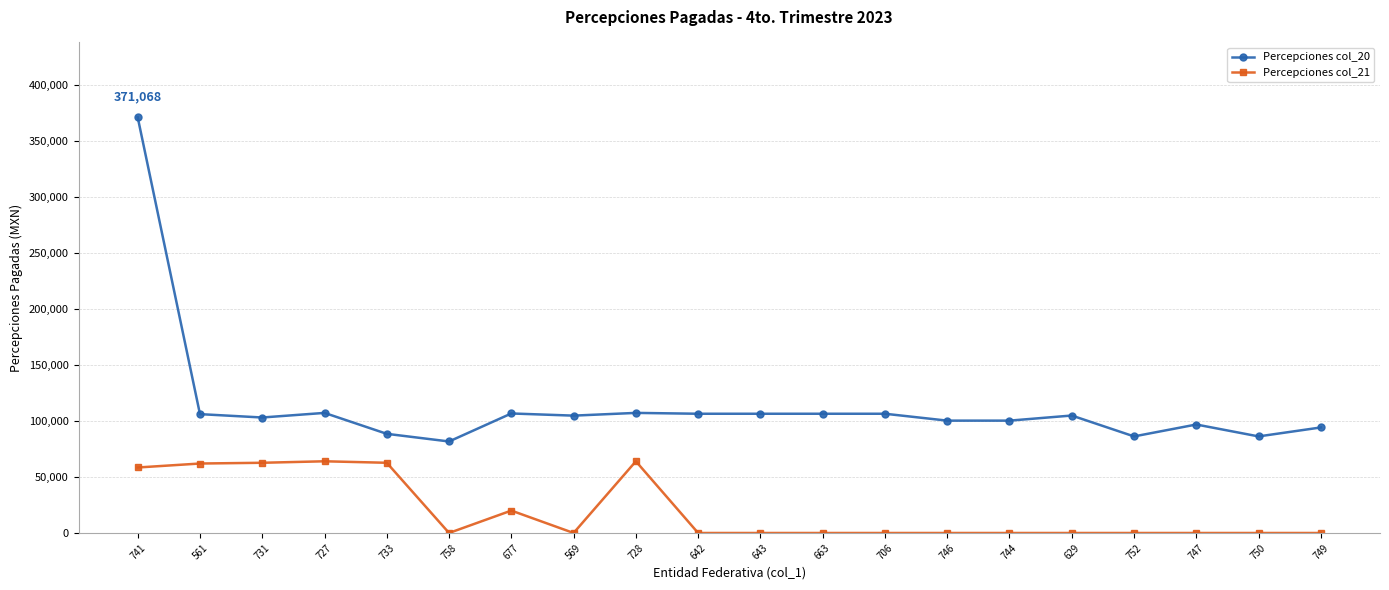

True or false: Percepciones col_20 and Percepciones col_21 cross at least once.

False